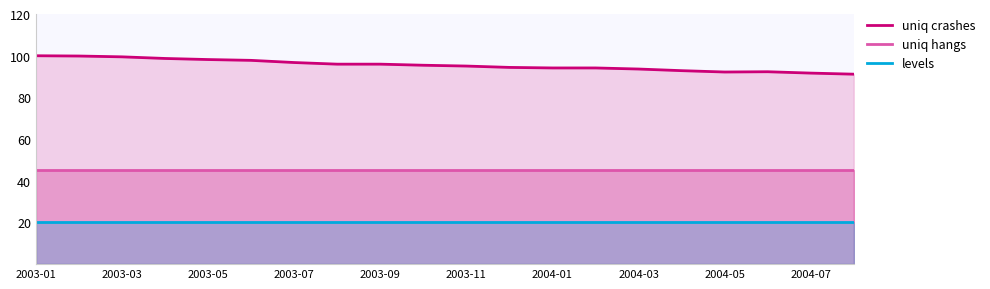

Which series has the largest total across all categories?

uniq crashes